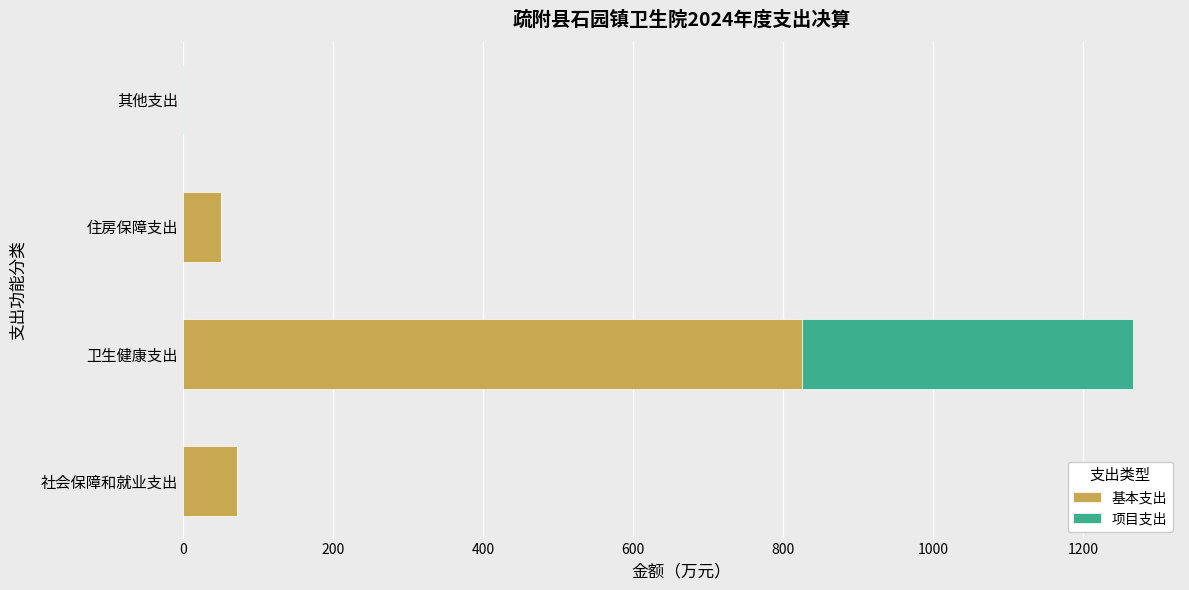

At which label does 基本支出 reach its peak?

卫生健康支出